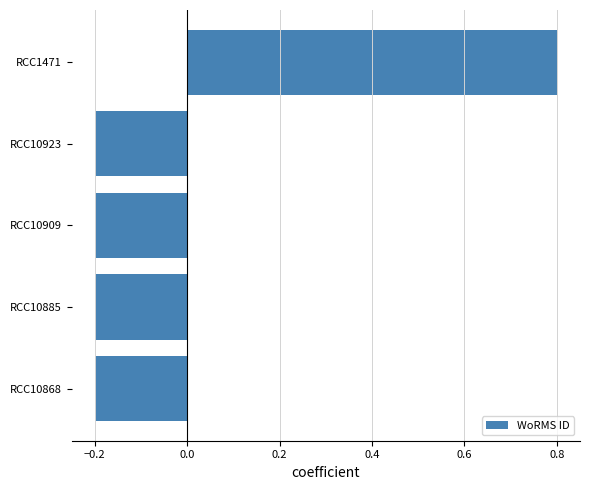

What is the smallest value displayed?

-0.2